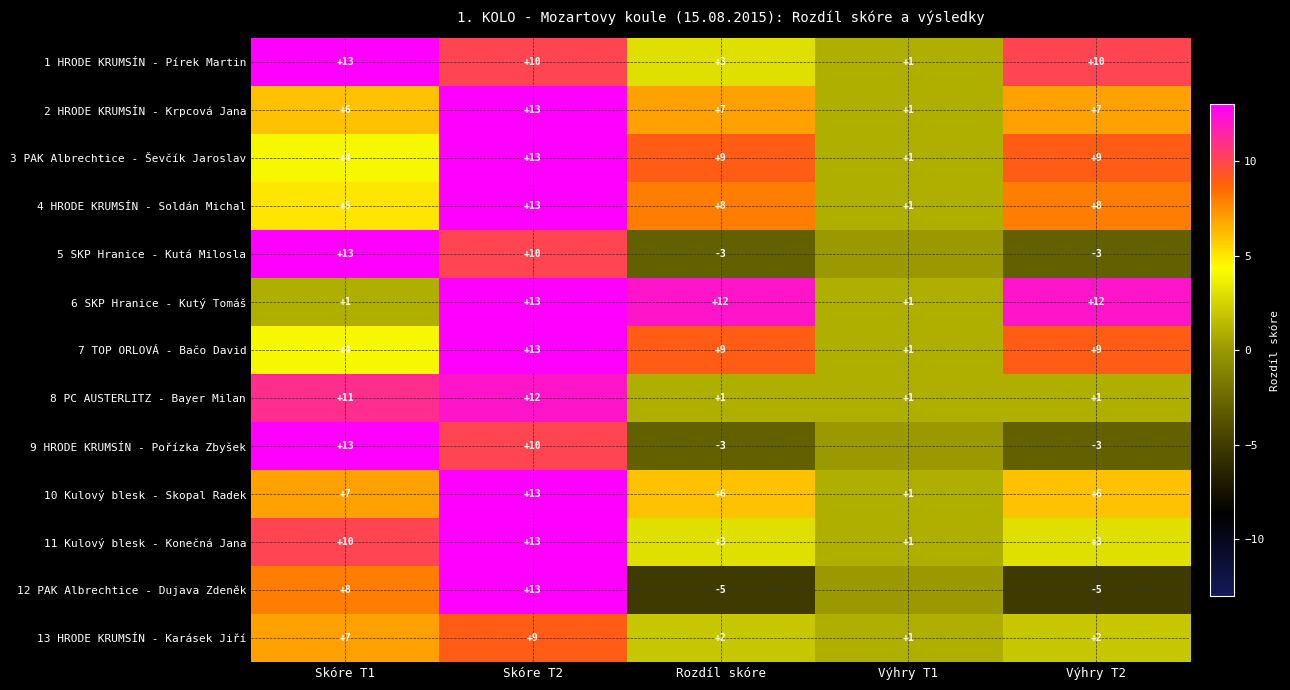

What is the approximate value of 11 Kulový blesk - Konečná Jana at Skóre T2, to the nearest 5?

15